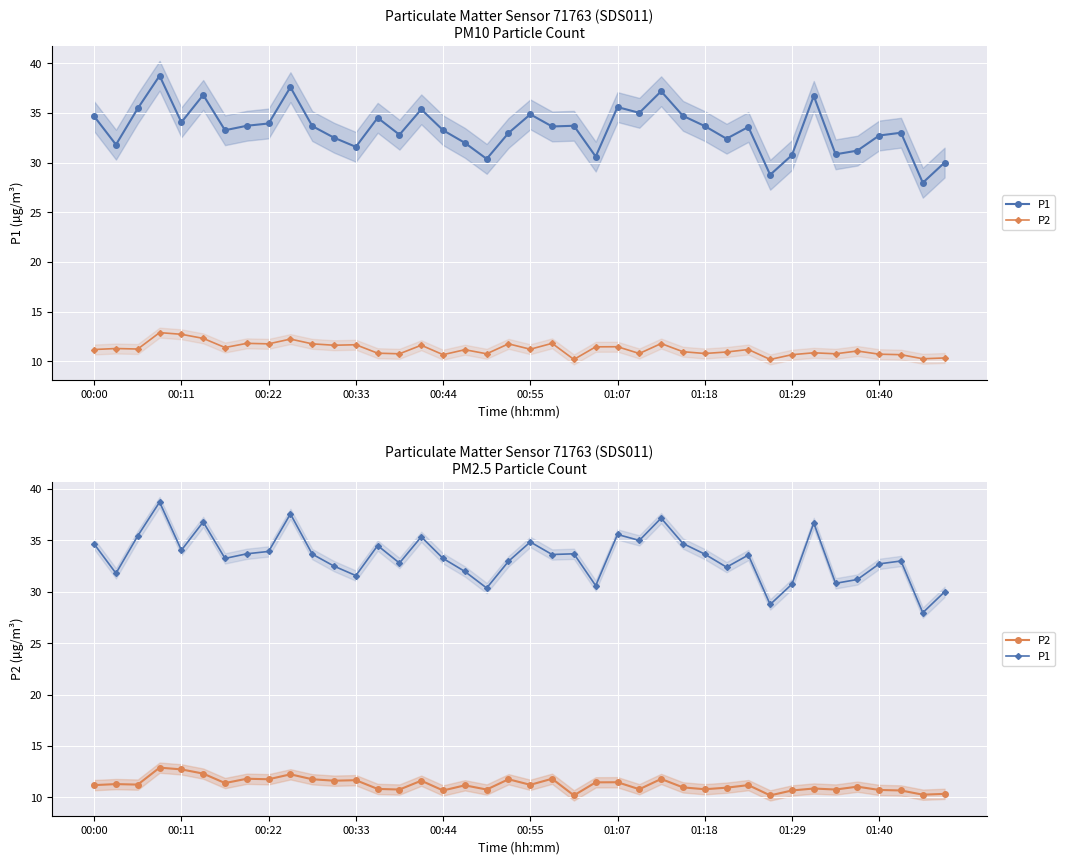

How many lines are shown in the chart?

2